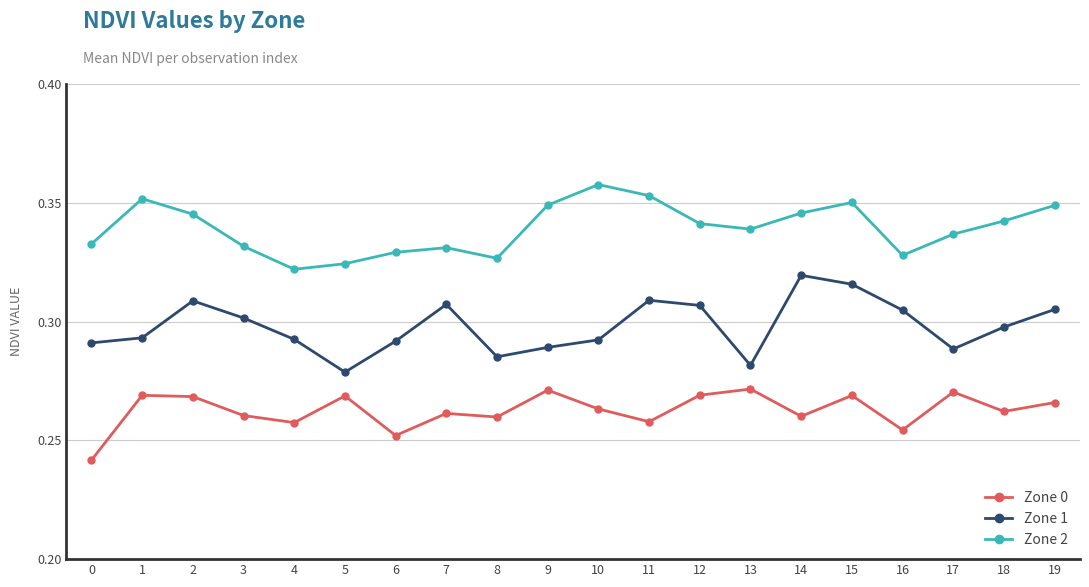

What is the total value across all series at 13?

0.9